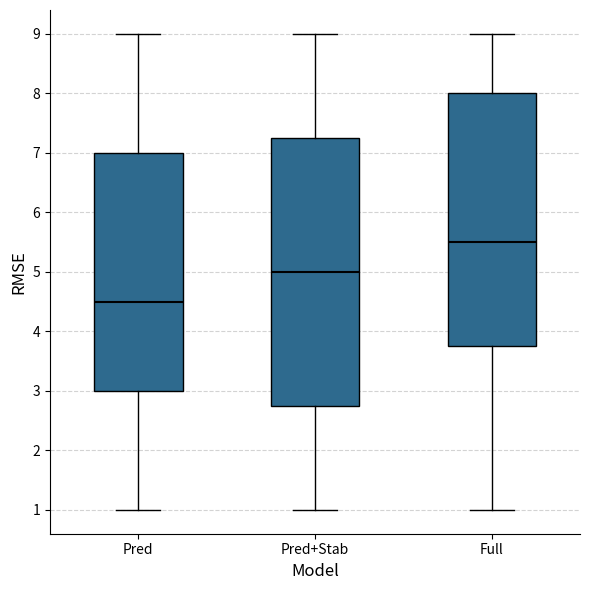

Where does the lower whisker of the box for Pred+Stab end on the y-axis? The values are not printed on the chart, so give them approximately, as read against the axis.

1.0